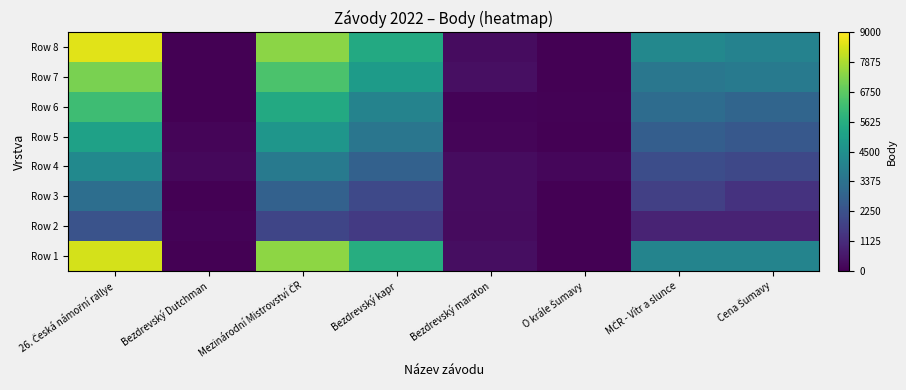

Reading left to right, extract all data points from this chart.

Row 1: 26. Česká námořní rallye=8437.0	Bezdrevský Dutchman=0.0	Mezinárodní Mistrovství ČR=7487.0	Bezdrevský kapr=5600.0	Bezdrevský maraton=323.0	O krále Šumavy=0.0	MČR - Vítr a slunce=4047.0	Cena Šumavy=4047.0
Row 2: 26. Česká námořní rallye=2289.5	Bezdrevský Dutchman=83.2	Mezinárodní Mistrovství ČR=1881.7	Bezdrevský kapr=1514.1	Bezdrevský maraton=260.3	O krále Šumavy=0.0	MČR - Vítr a slunce=885.7	Cena Šumavy=890.1
Row 3: 26. Česká námořní rallye=3256.7	Bezdrevský Dutchman=0.0	Mezinárodní Mistrovství ČR=2780.4	Bezdrevský kapr=1979.9	Bezdrevský maraton=307.4	O krále Šumavy=0.0	MČR - Vítr a slunce=1705.5	Cena Šumavy=1335.7
Row 4: 26. Česká námořní rallye=4258.0	Bezdrevský Dutchman=188.0	Mezinárodní Mistrovství ČR=3660.0	Bezdrevský kapr=2805.7	Bezdrevský maraton=284.9	O krále Šumavy=163.7	MČR - Vítr a slunce=2133.6	Cena Šumavy=1953.6
Row 5: 26. Česká námořní rallye=5135.5	Bezdrevský Dutchman=133.0	Mezinárodní Mistrovství ČR=4724.1	Bezdrevský kapr=3537.0	Bezdrevský maraton=123.7	O krále Šumavy=0.0	MČR - Vítr a slunce=2705.2	Cena Šumavy=2484.8
Row 6: 26. Česká námořní rallye=6190.1	Bezdrevský Dutchman=0.0	Mezinárodní Mistrovství ČR=5471.0	Bezdrevský kapr=4018.6	Bezdrevský maraton=81.3	O krále Šumavy=65.0	MČR - Vítr a slunce=3193.2	Cena Šumavy=2943.8
Row 7: 26. Česká námořní rallye=7205.6	Bezdrevský Dutchman=0.0	Mezinárodní Mistrovství ČR=6468.0	Bezdrevský kapr=4943.0	Bezdrevský maraton=356.3	O krále Šumavy=0.0	MČR - Vítr a slunce=3580.3	Cena Šumavy=3672.6
Row 8: 26. Česká námořní rallye=8583.5	Bezdrevský Dutchman=0.0	Mezinárodní Mistrovství ČR=7433.5	Bezdrevský kapr=5468.2	Bezdrevský maraton=299.1	O krále Šumavy=8.0	MČR - Vítr a slunce=4215.7	Cena Šumavy=3989.7